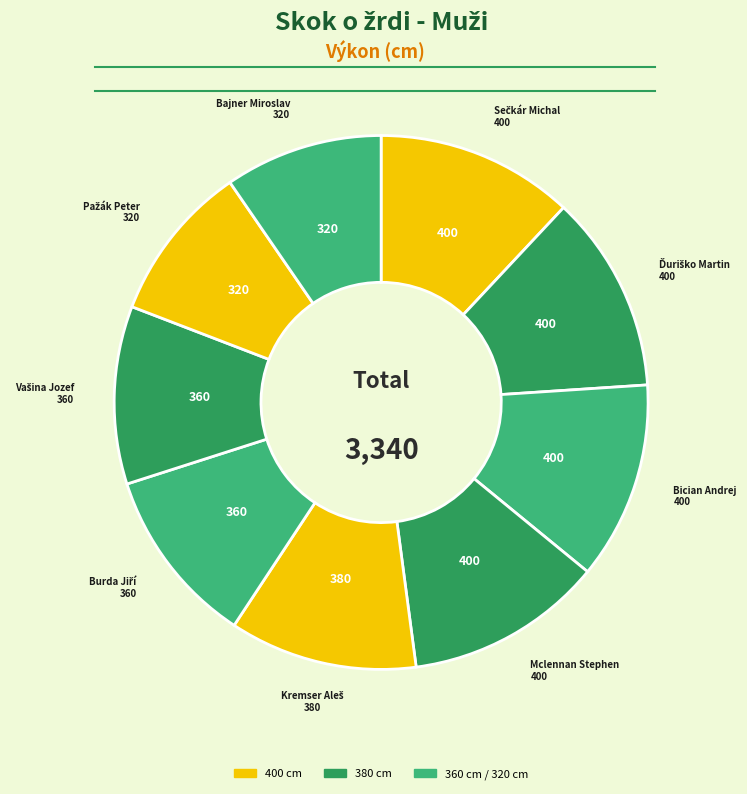

Is there any slice that represents more than half of the pie?

No